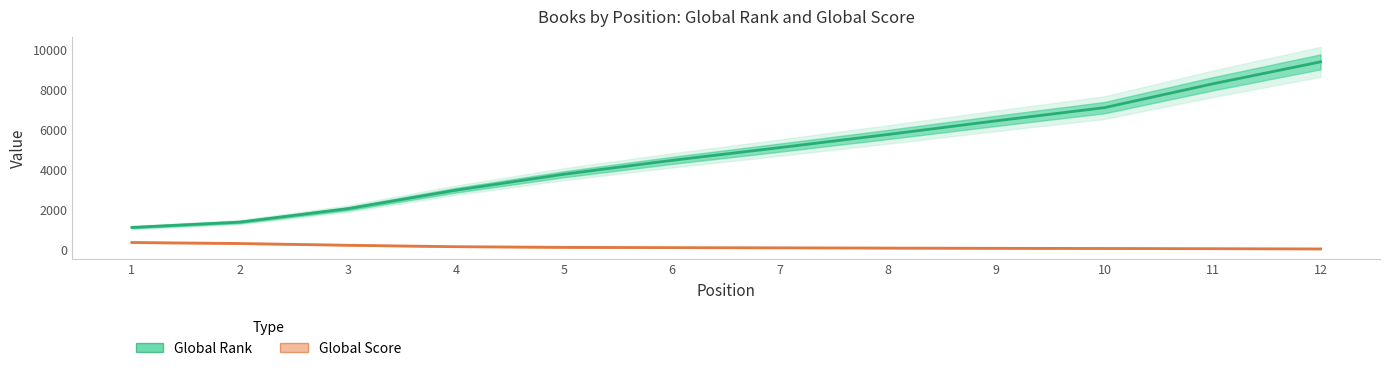

What is the difference between the highest and lowest values at 4?

2836.6